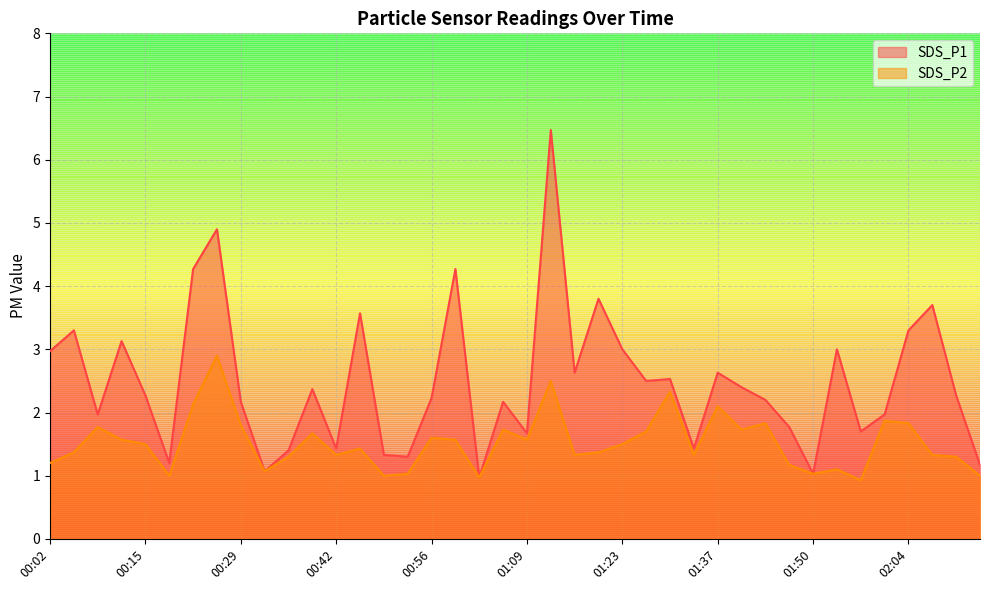

Does the chart display data point markers on the line(s)?

No